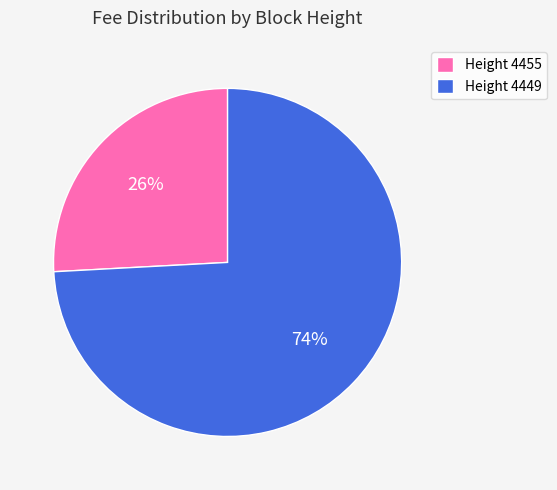

How many segments does this pie chart have?

2